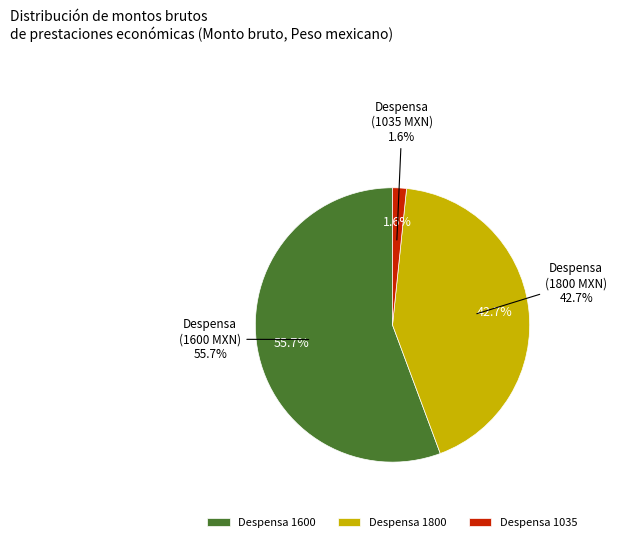

Which category has the smallest portion of the pie?

Despensa (1035)